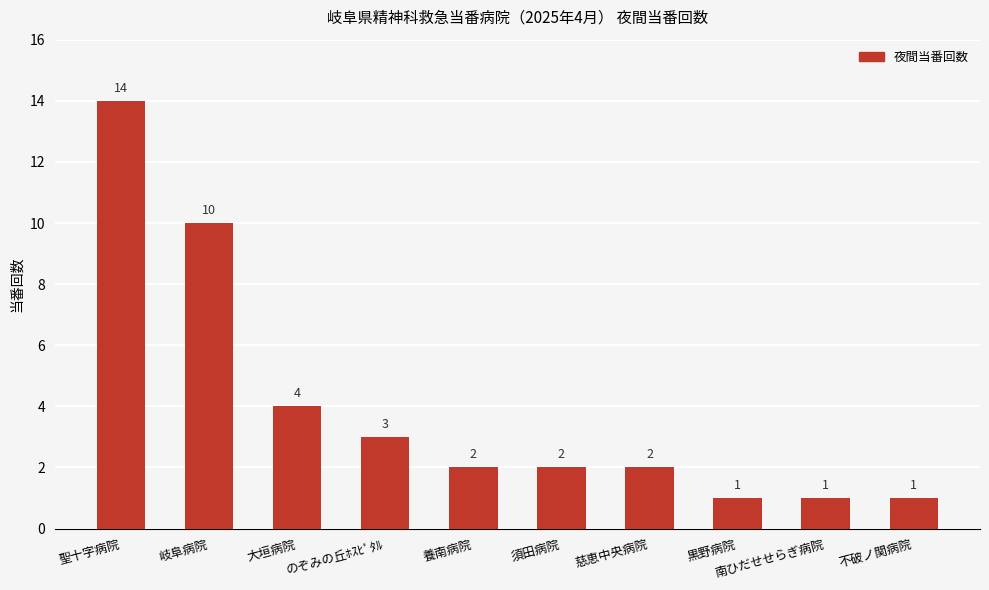

At which label does the data first exceed 2?

聖十字病院